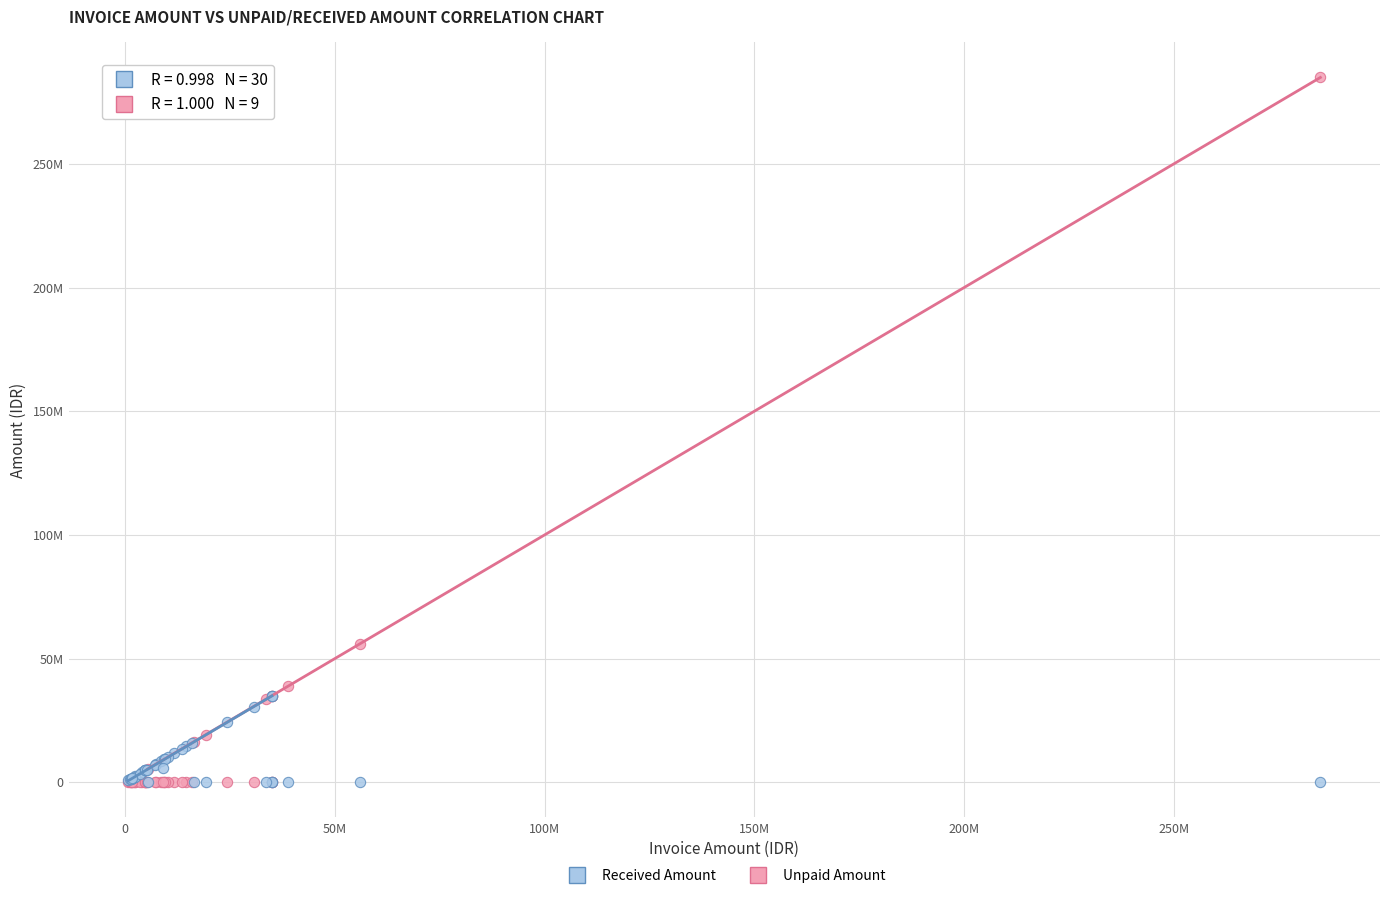

What are all the series names shown in the legend?

Received Amount, Unpaid Amount